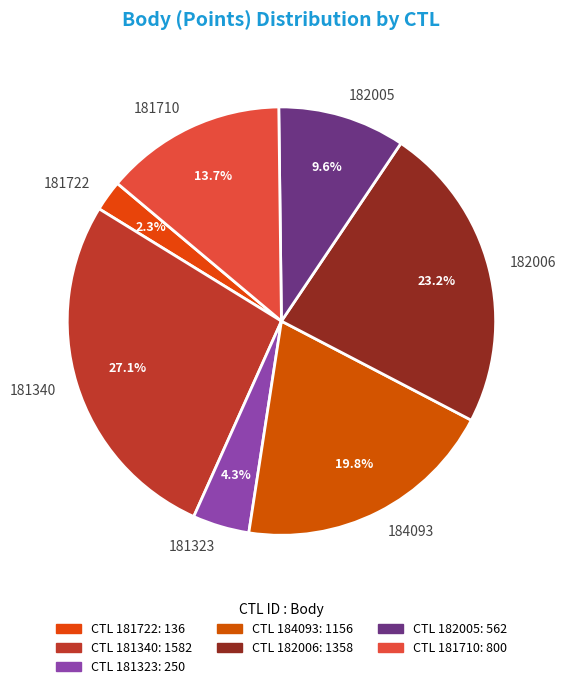

To the nearest percent, what is the average slice percentage?

14%